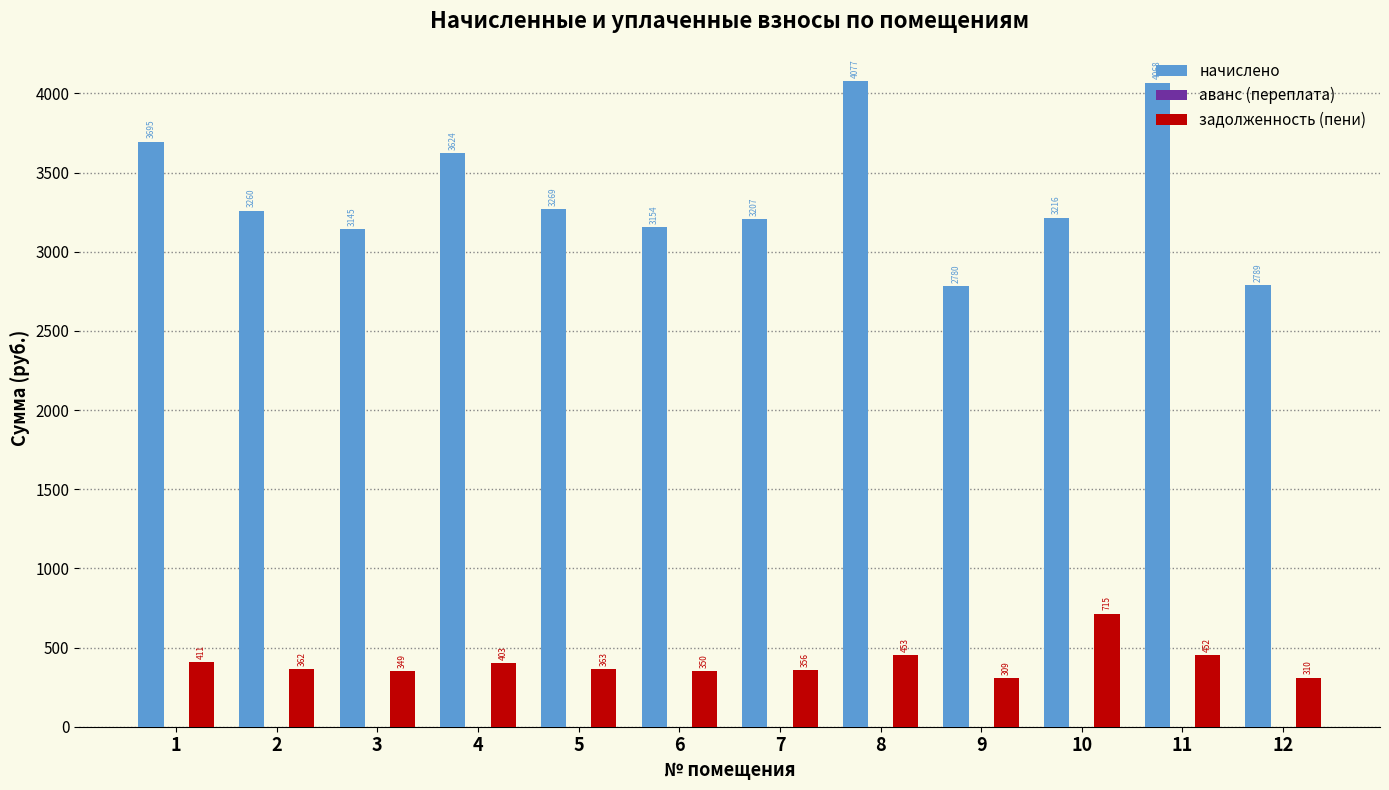

The value of задолженность (пени) at 7 is 356.3. True or false?

True